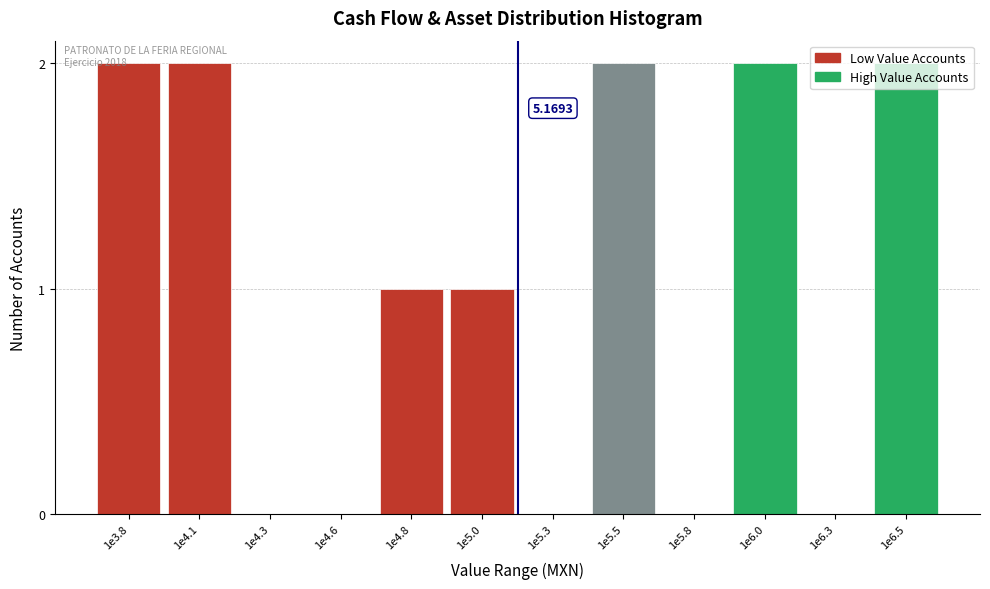

Approximately how many times larger is the value at 1e3.8 compared to 1e5.5?

1.0